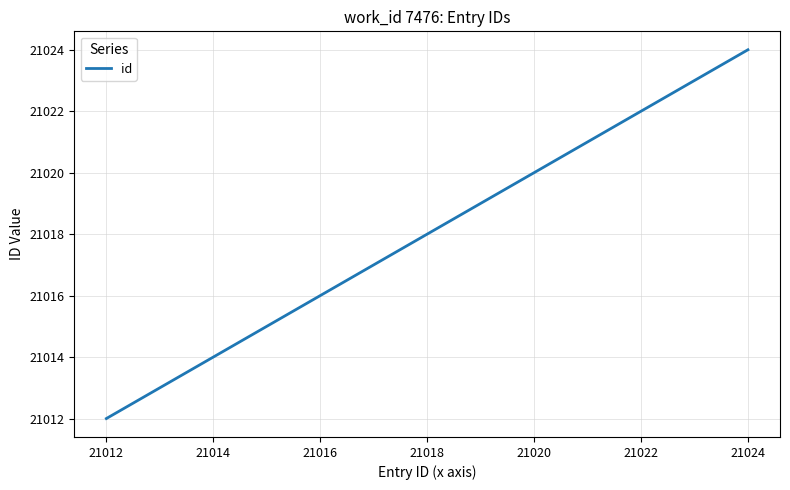

True or false: there are more than 2 points higher than both neighbors.

False